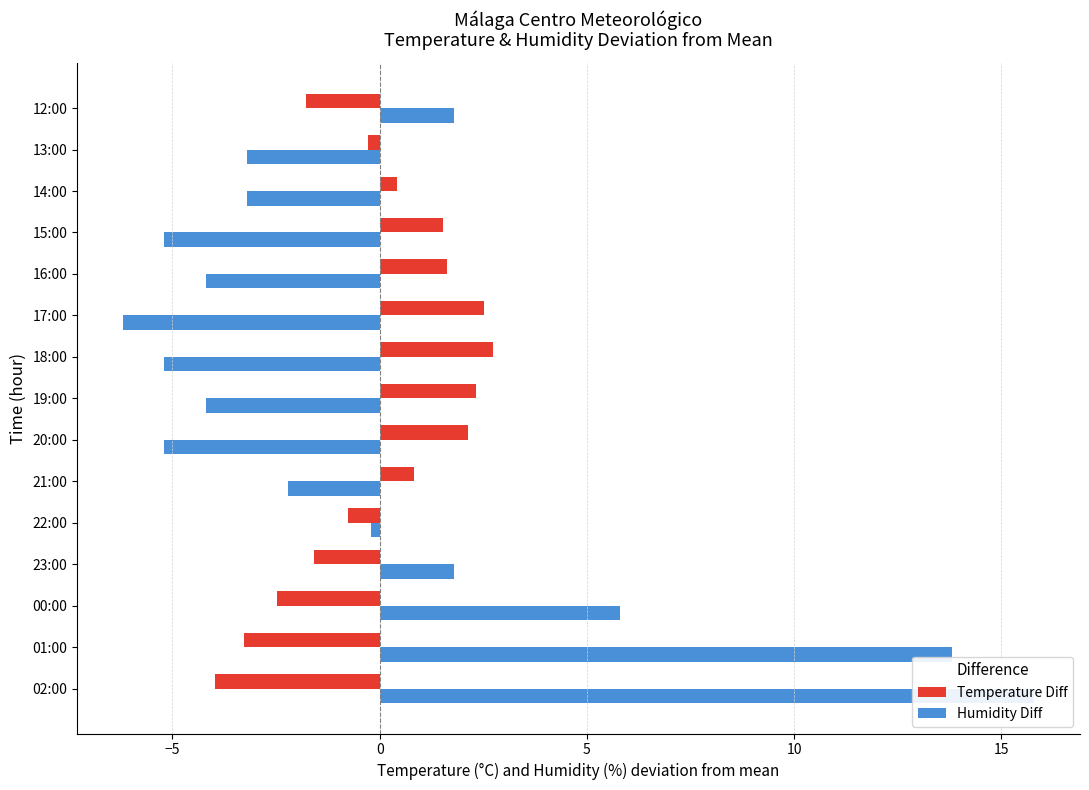

The value of Humidity Diff at 22:00 is -0.2. True or false?

True